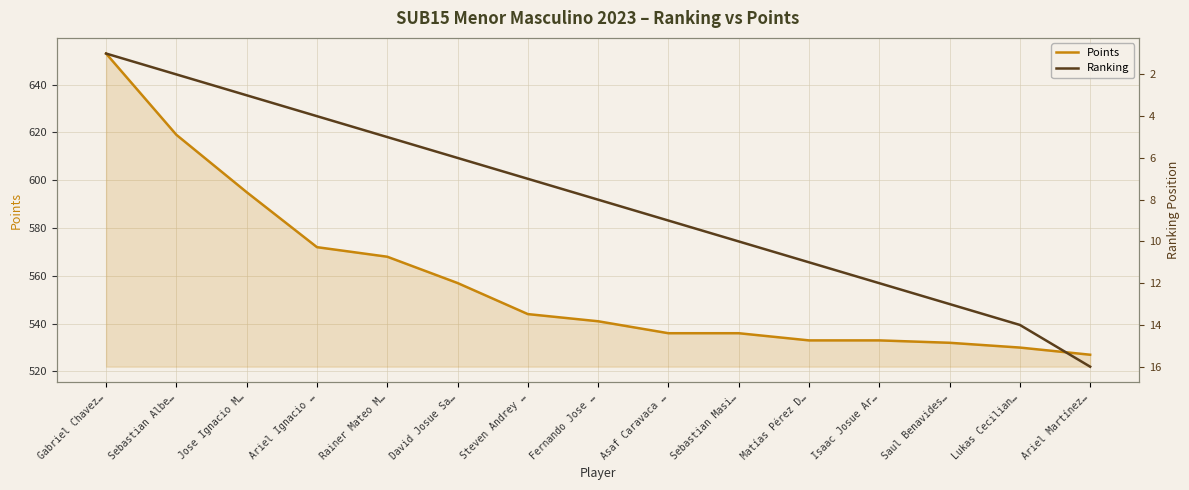

Reading right to left, list all the values displayed in this chart.

Points: Ariel Martínez…=527	Lukas Cecilian…=530	Saul Benavides…=532	Isaac Josue Ar…=533	Matías Pérez D…=533	Sebastian Masi…=536	Asaf Caravaca …=536	Fernando Jose …=541	Steven Andrey …=544	David Josue Sa…=557	Rainer Mateo M…=568	Ariel Ignacio …=572	Jose Ignacio M…=595	Sebastian Albe…=619	Gabriel Chavez…=653
Ranking: Ariel Martínez…=16	Lukas Cecilian…=14	Saul Benavides…=13	Isaac Josue Ar…=12	Matías Pérez D…=11	Sebastian Masi…=10	Asaf Caravaca …=9	Fernando Jose …=8	Steven Andrey …=7	David Josue Sa…=6	Rainer Mateo M…=5	Ariel Ignacio …=4	Jose Ignacio M…=3	Sebastian Albe…=2	Gabriel Chavez…=1